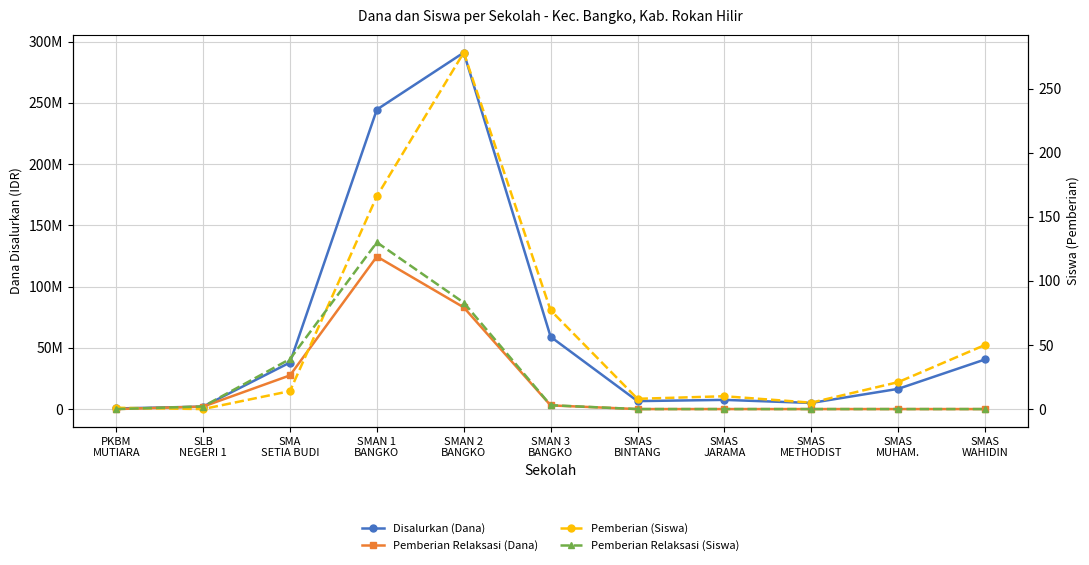

What is the total value across all series at SMAN 3
BANGKO?

62000080